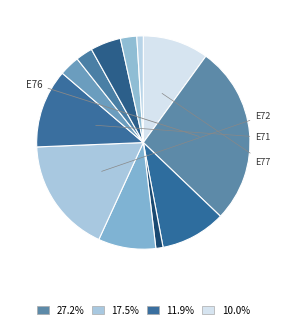

Is there a majority slice in this chart?

No